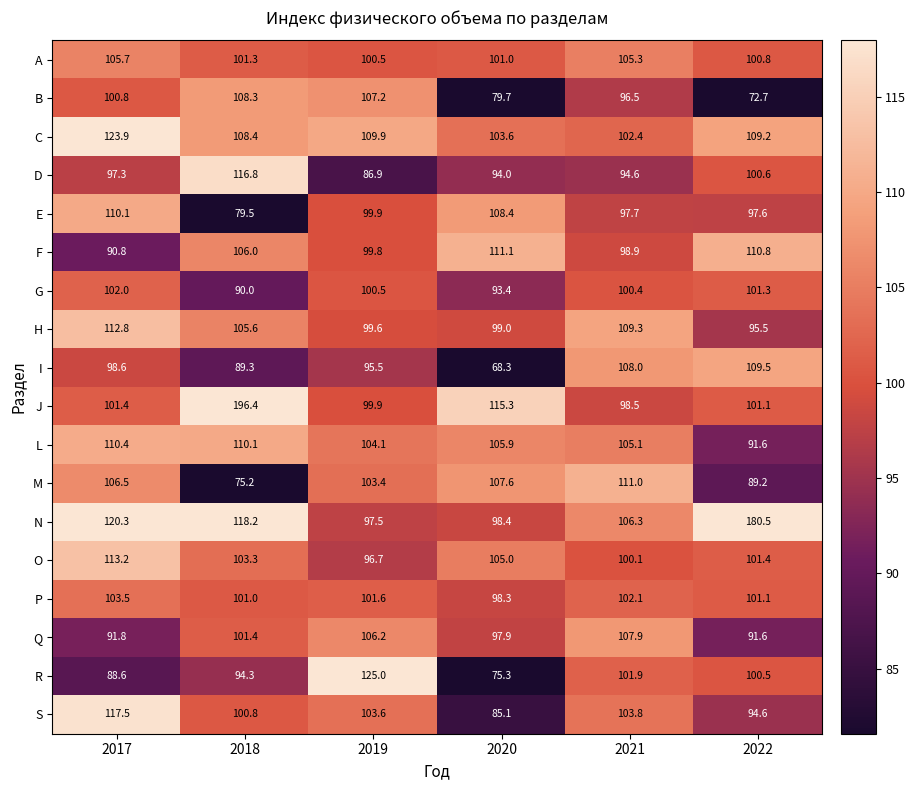

What is the total value across all series at 2019?

1837.8